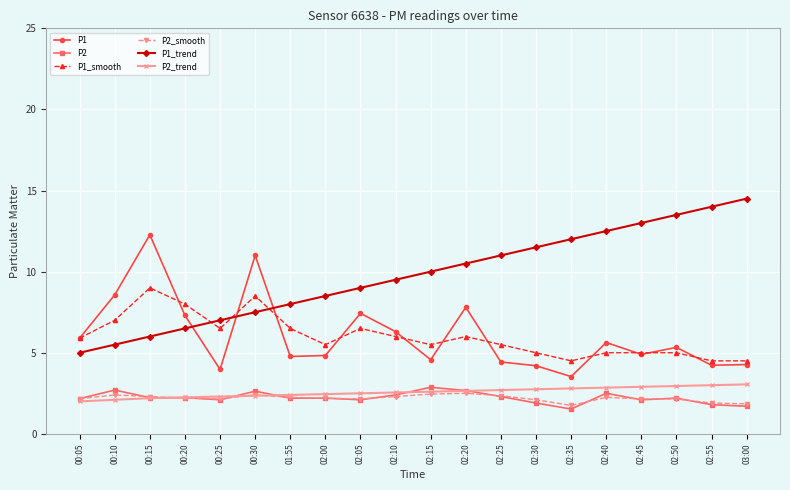

What is the sum of all P2 values?

44.5